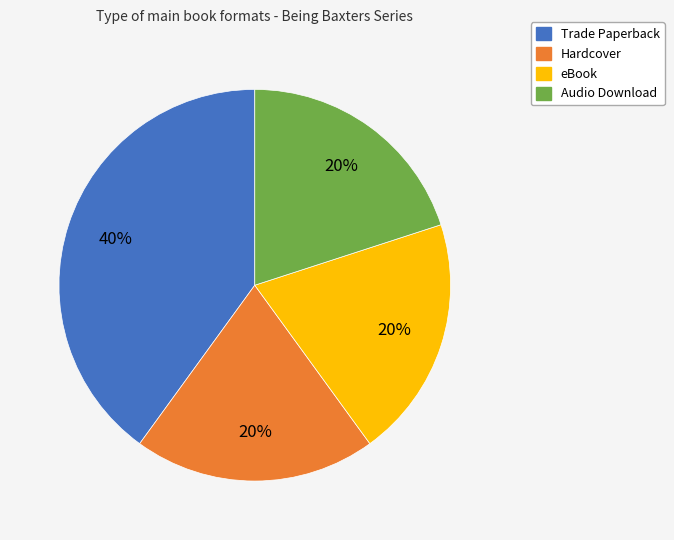

To the nearest percent, what percentage of the pie is Audio Download?

20%